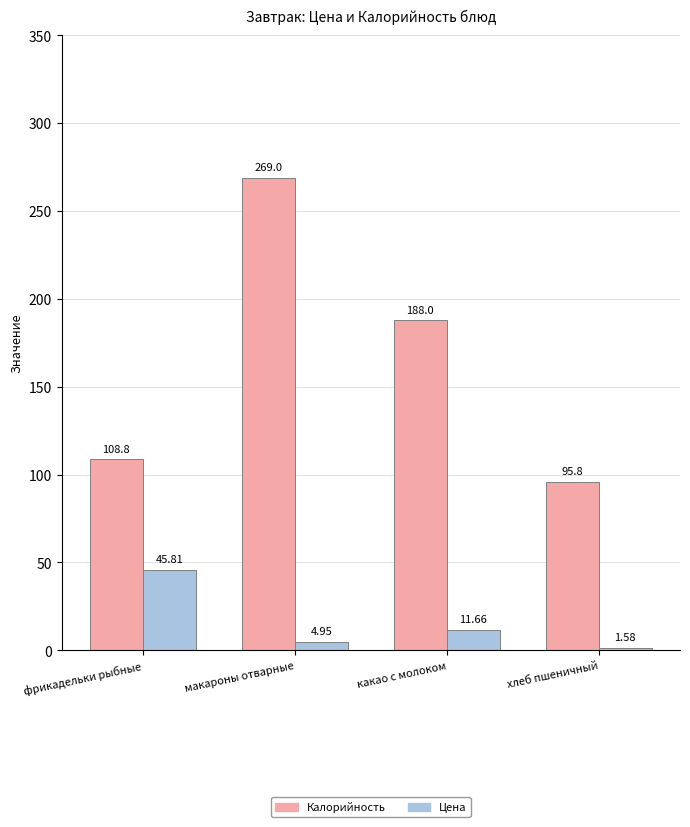

At which label does Цена first exceed 11?

фрикадельки рыбные